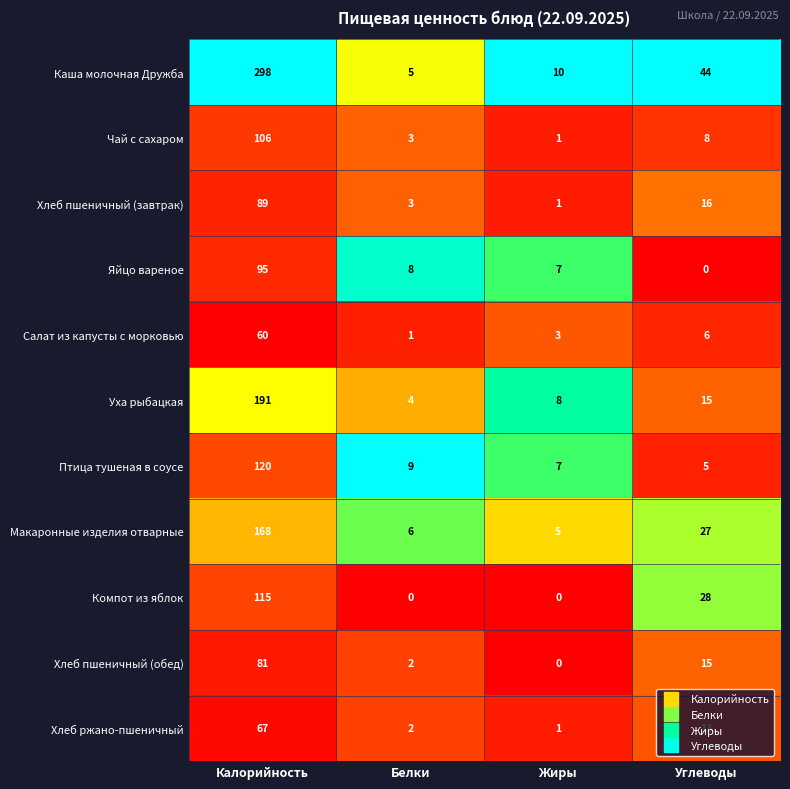

What is the highest value of the Хлеб пшеничный (завтрак) series?

89